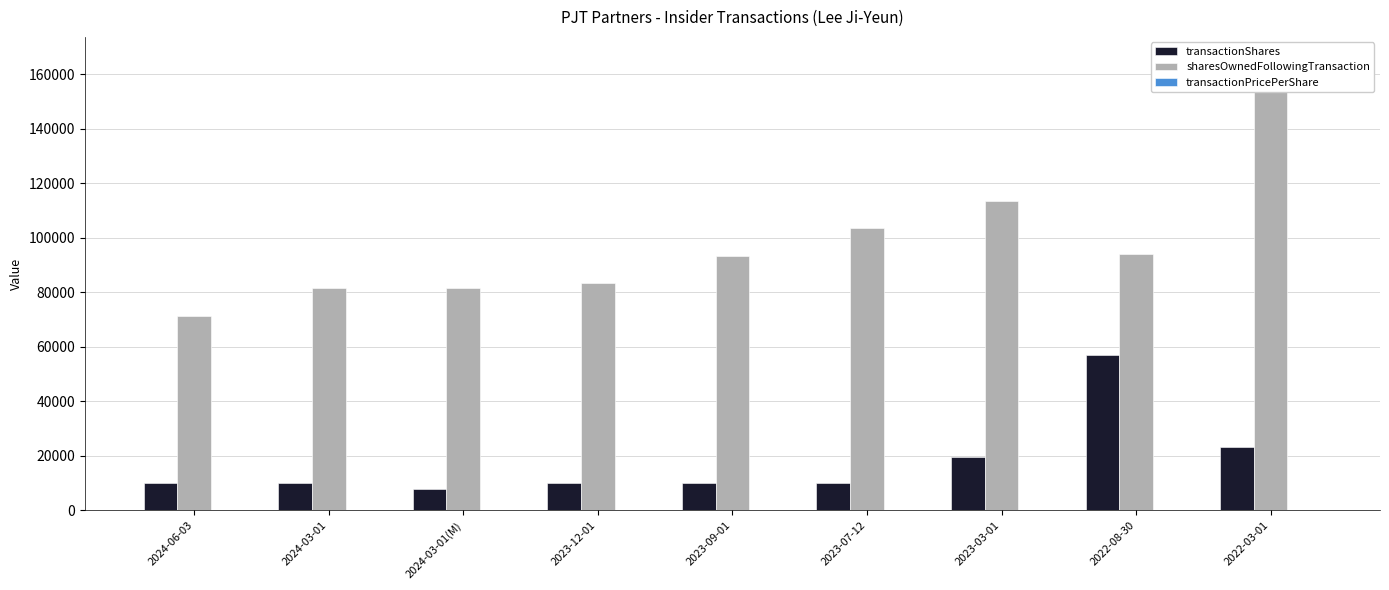

What is the difference between the maximum and minimum values in the transactionPricePerShare series?

107.3